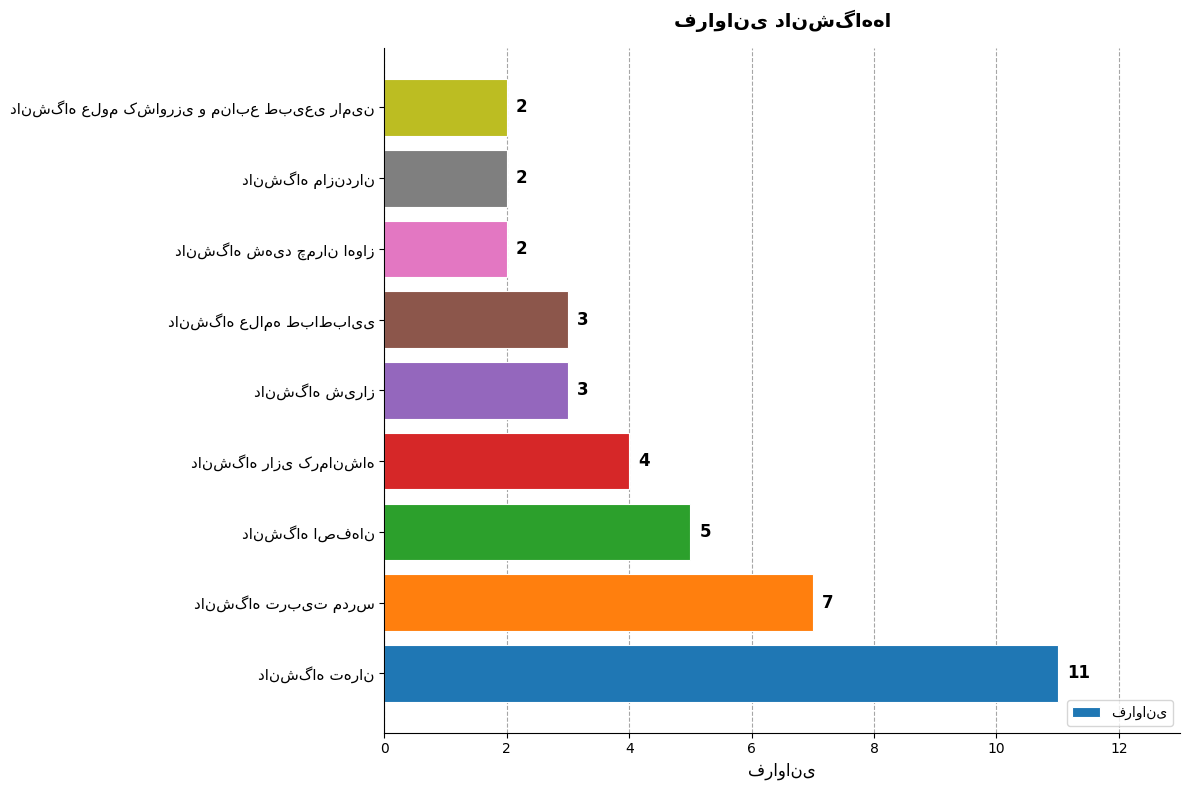

Reading top to bottom, transcribe all the data shown in this chart.

2	2	2	3	3	4	5	7	11